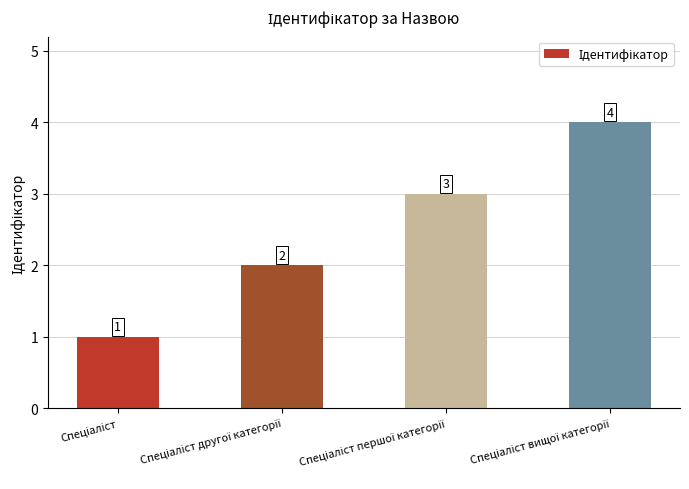

How many values are between 2 and 4?

3